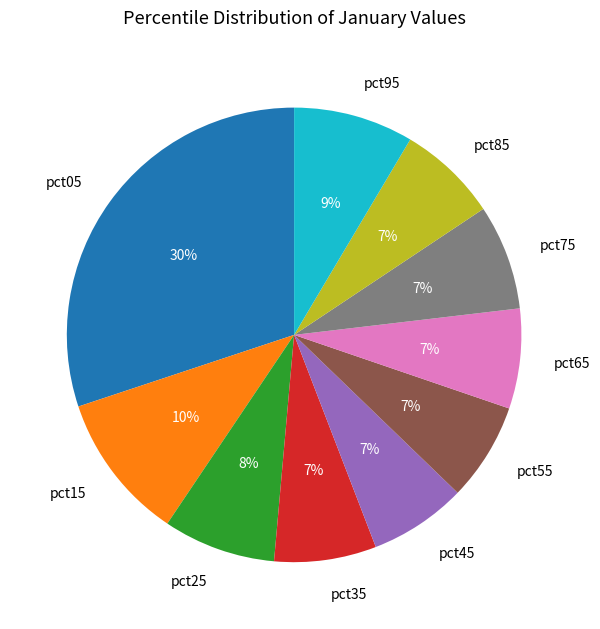

True or false: pct55 accounts for 7% of the total.

True